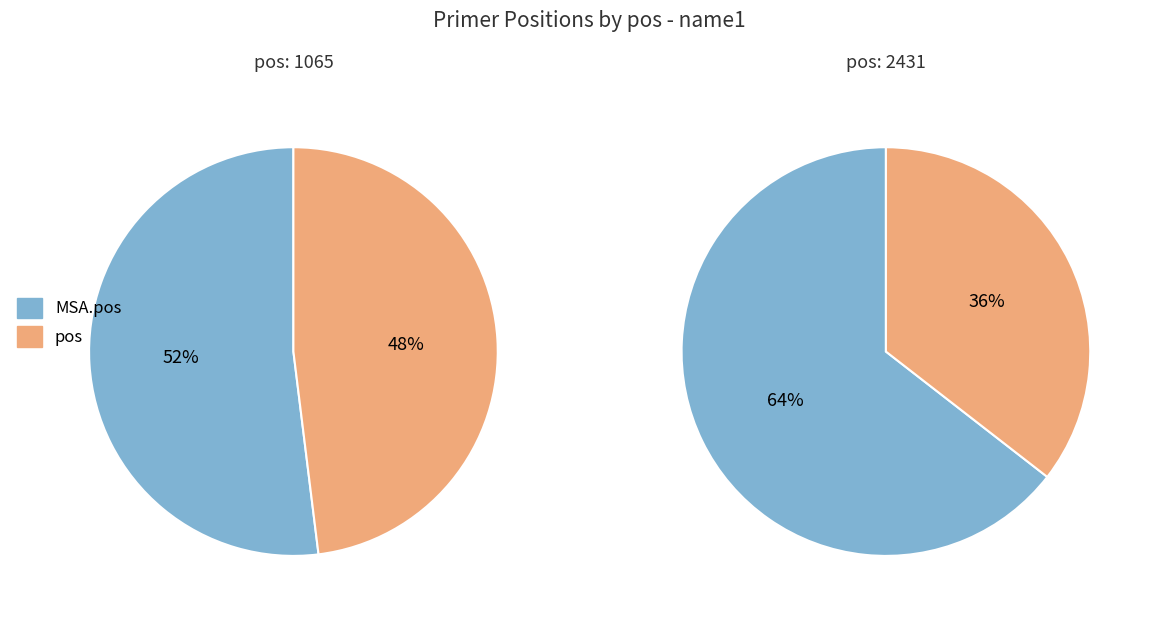

Is the sum of pos and MSA.pos greater than half?

Yes